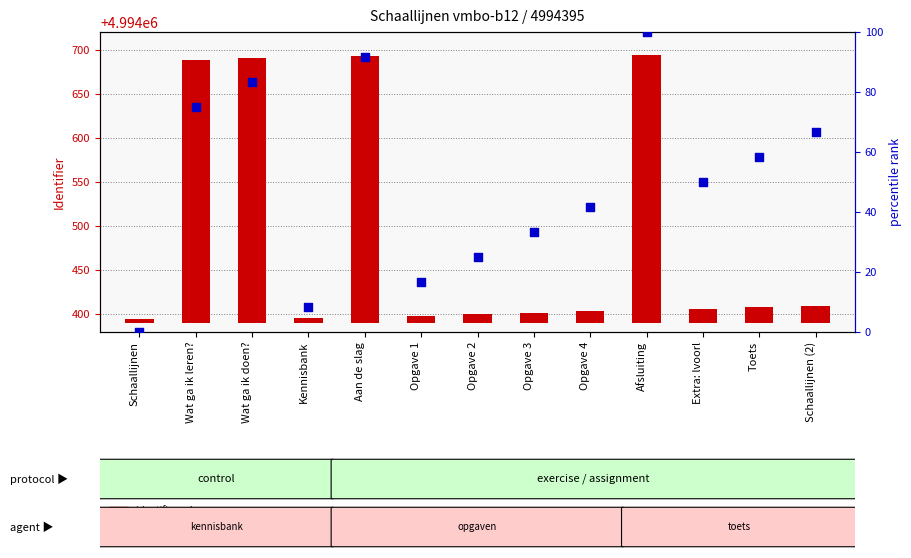

Which series has the largest total across all categories?

identifier value